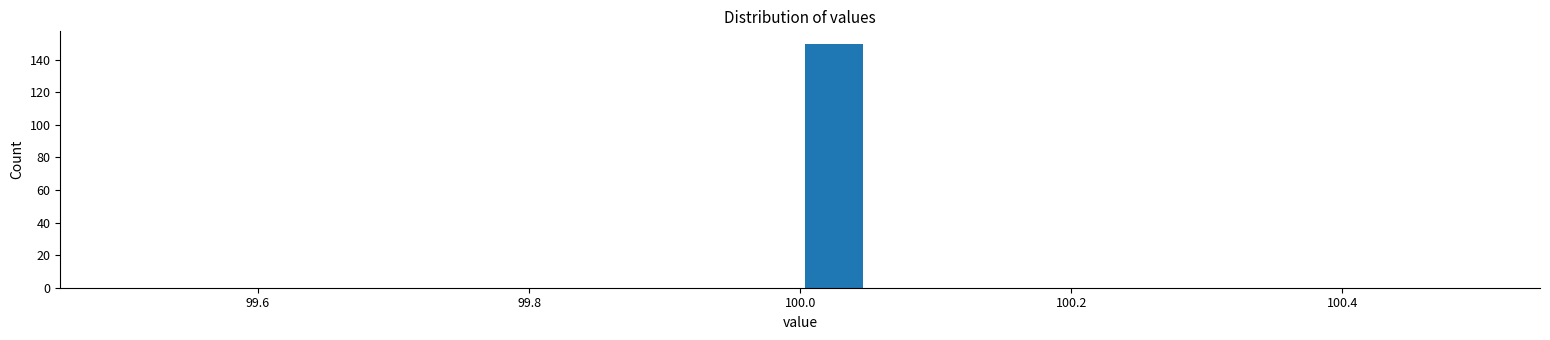

Read against the x-axis, roughly where is the centre of the tallest bar?

100.02